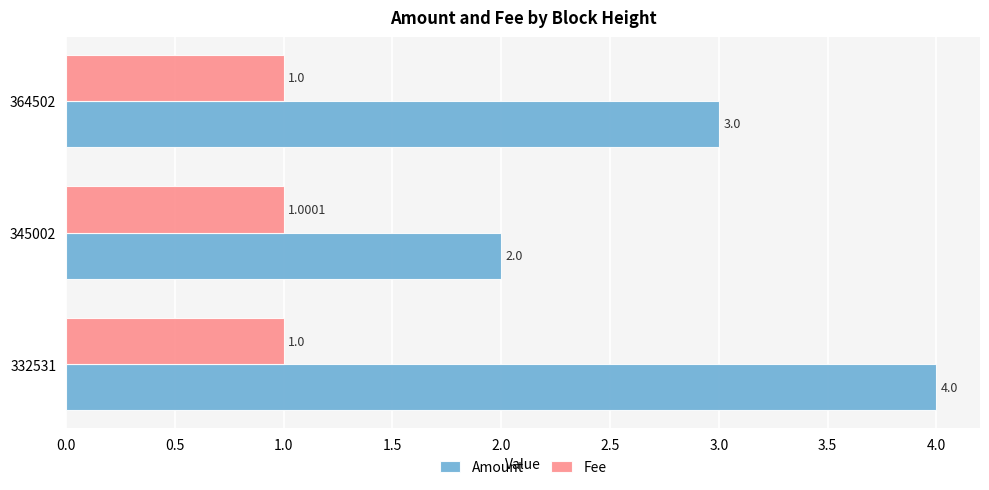

What is the total value across all series at 364502?

4.0